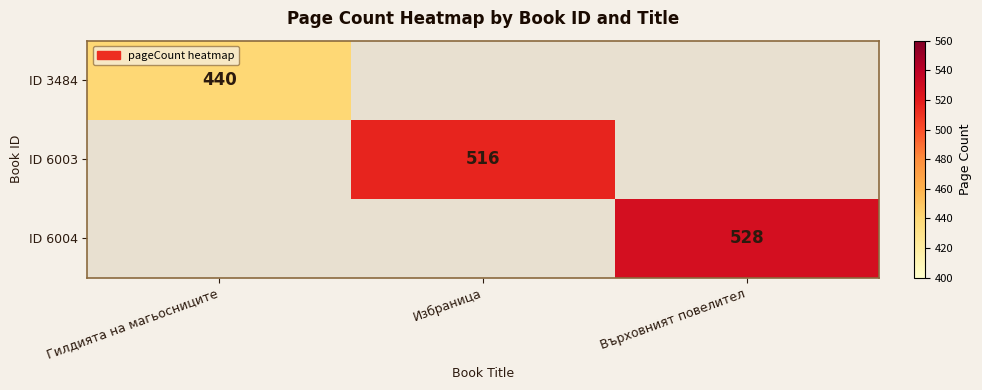

The value of ID 6004 at Върховният повелител is 528. True or false?

True